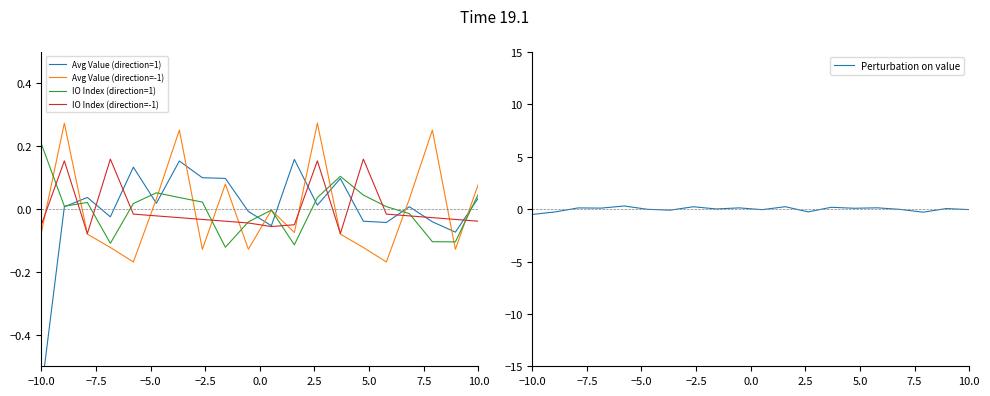

What are all the series names shown in the legend?

Avg Value (direction=1), Avg Value (direction=-1), IO Index (direction=1), IO Index (direction=-1), Perturbation on value